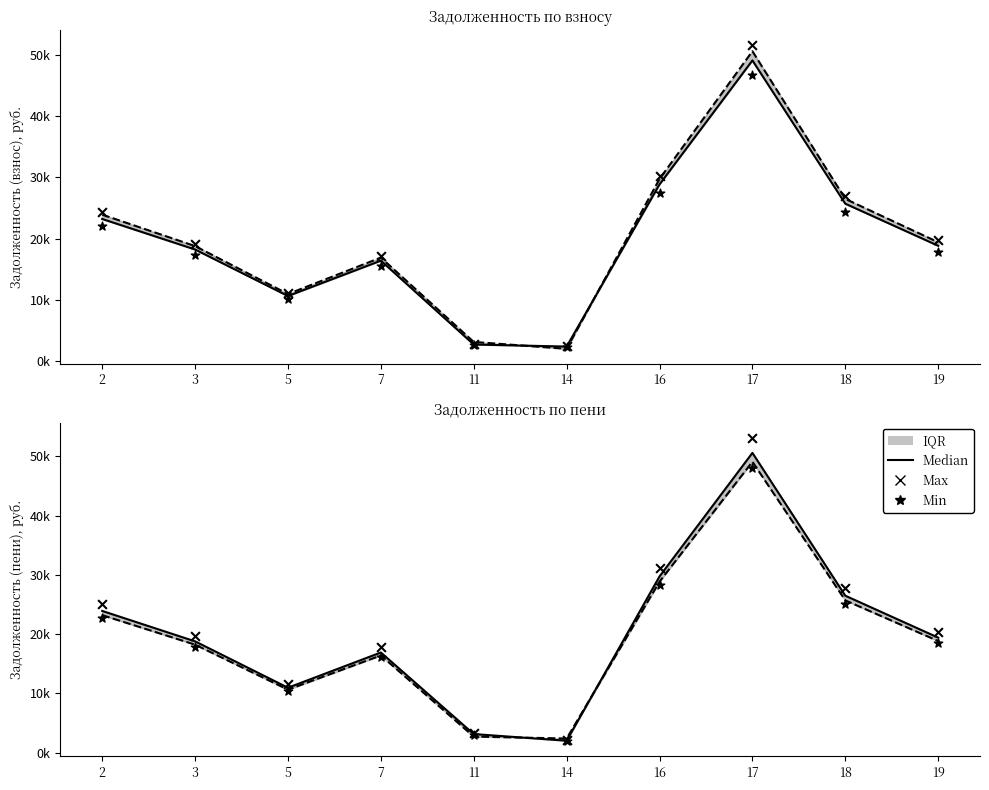

Which series has the largest total across all categories?

Max